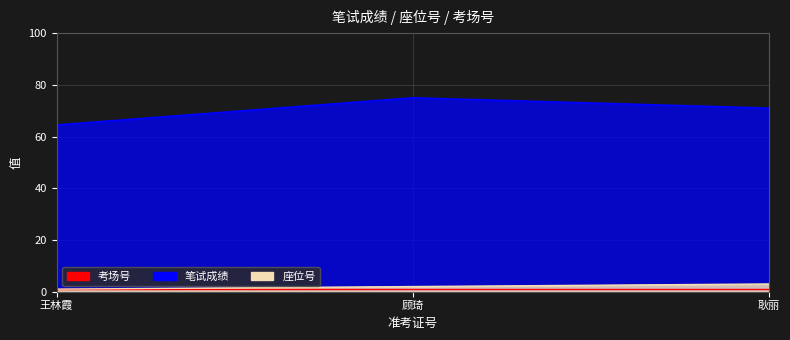

True or false: 座位号 has a value of 0.5 at 王林霞.

False